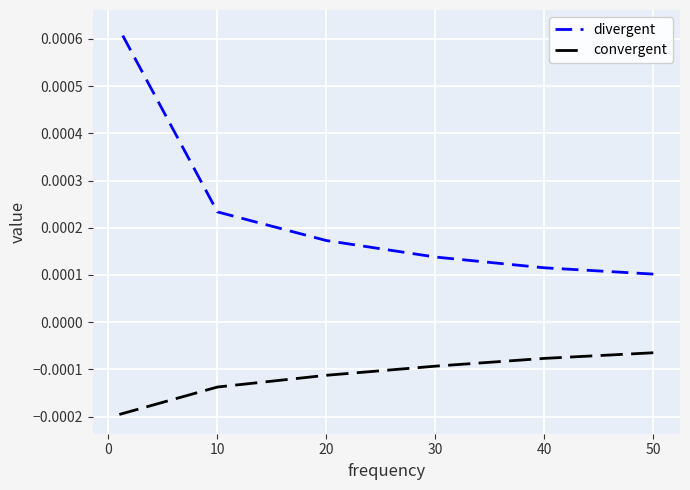

How many lines are shown in the chart?

2